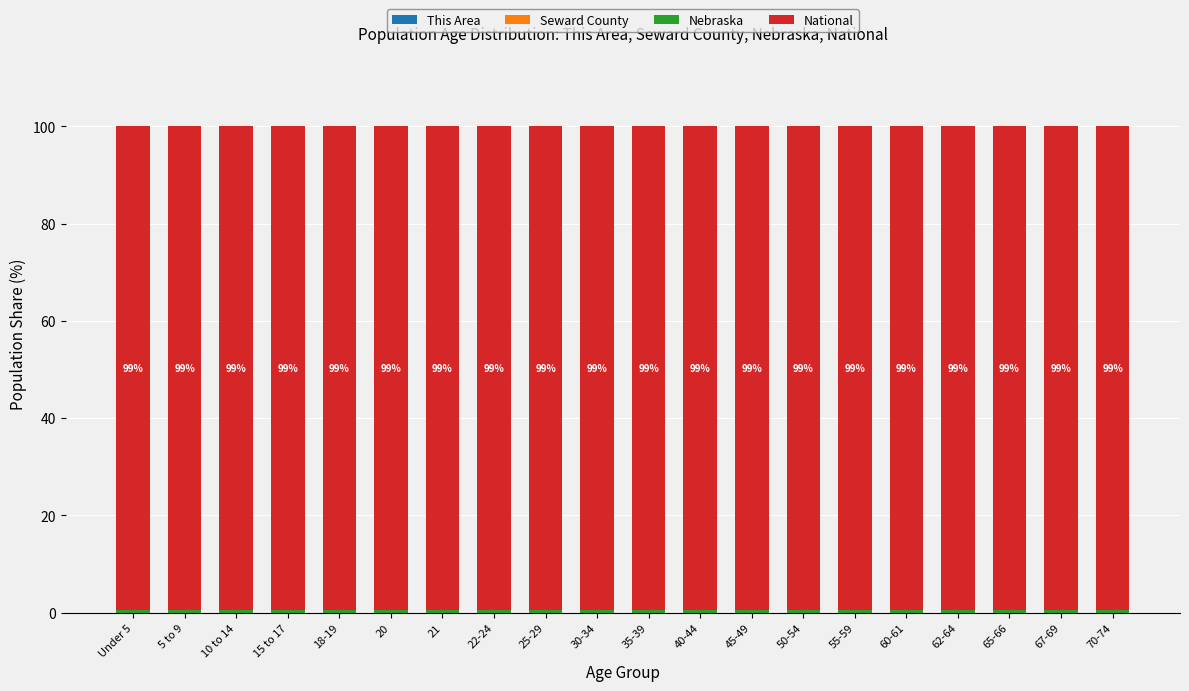

At which label is This Area closest to 0?

22-24